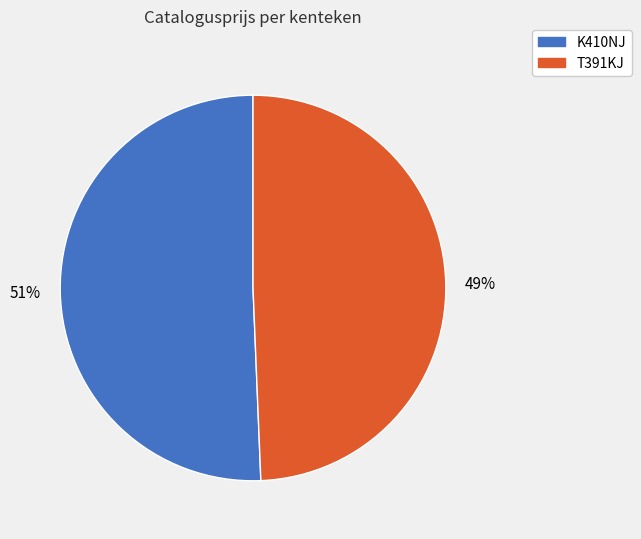

True or false: K410NJ accounts for 51% of the total.

True